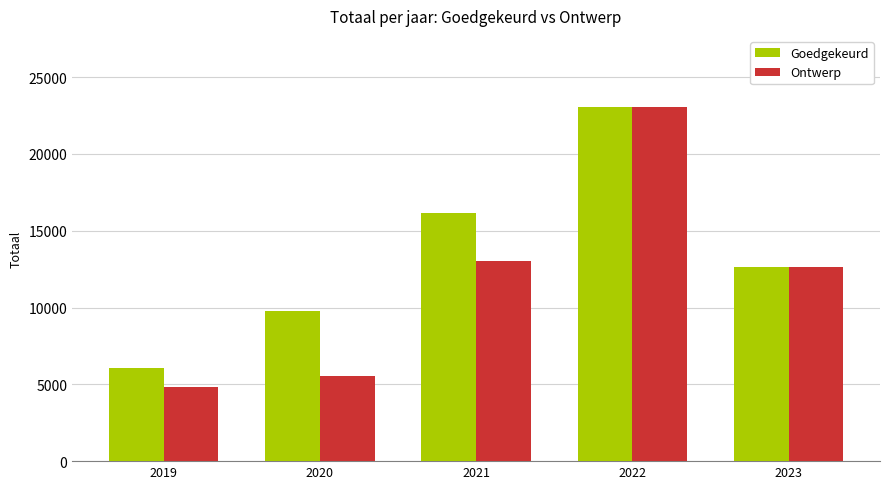

Which series changed the most between 2019 and 2020?

Goedgekeurd